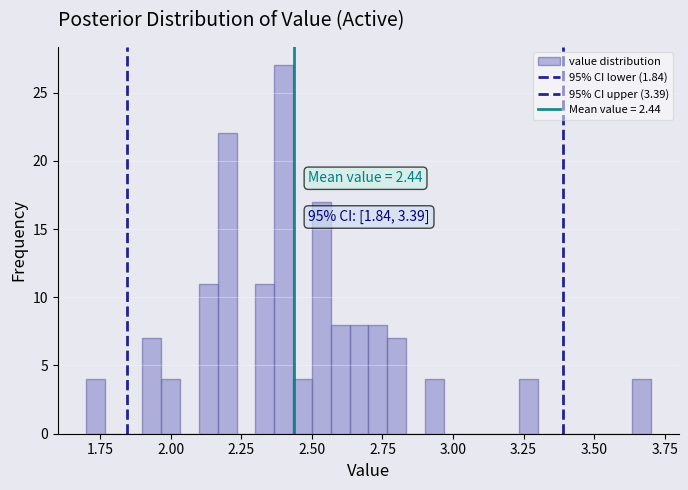

Read against the x-axis, roughly where is the centre of the tallest bar?

2.40